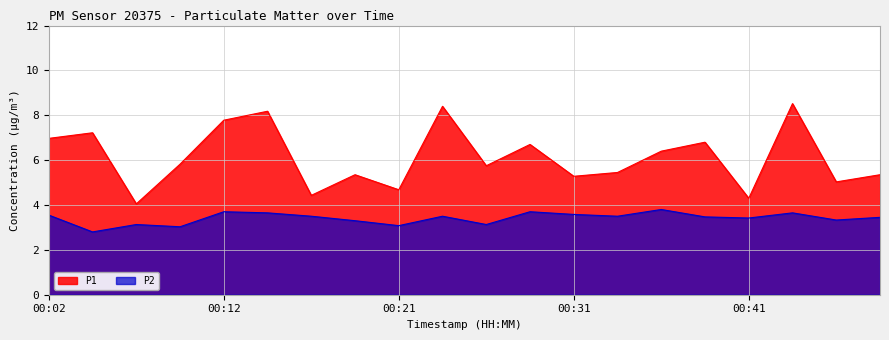

In P1, how many points are lower than both neighbors (excluding endpoints)?

7